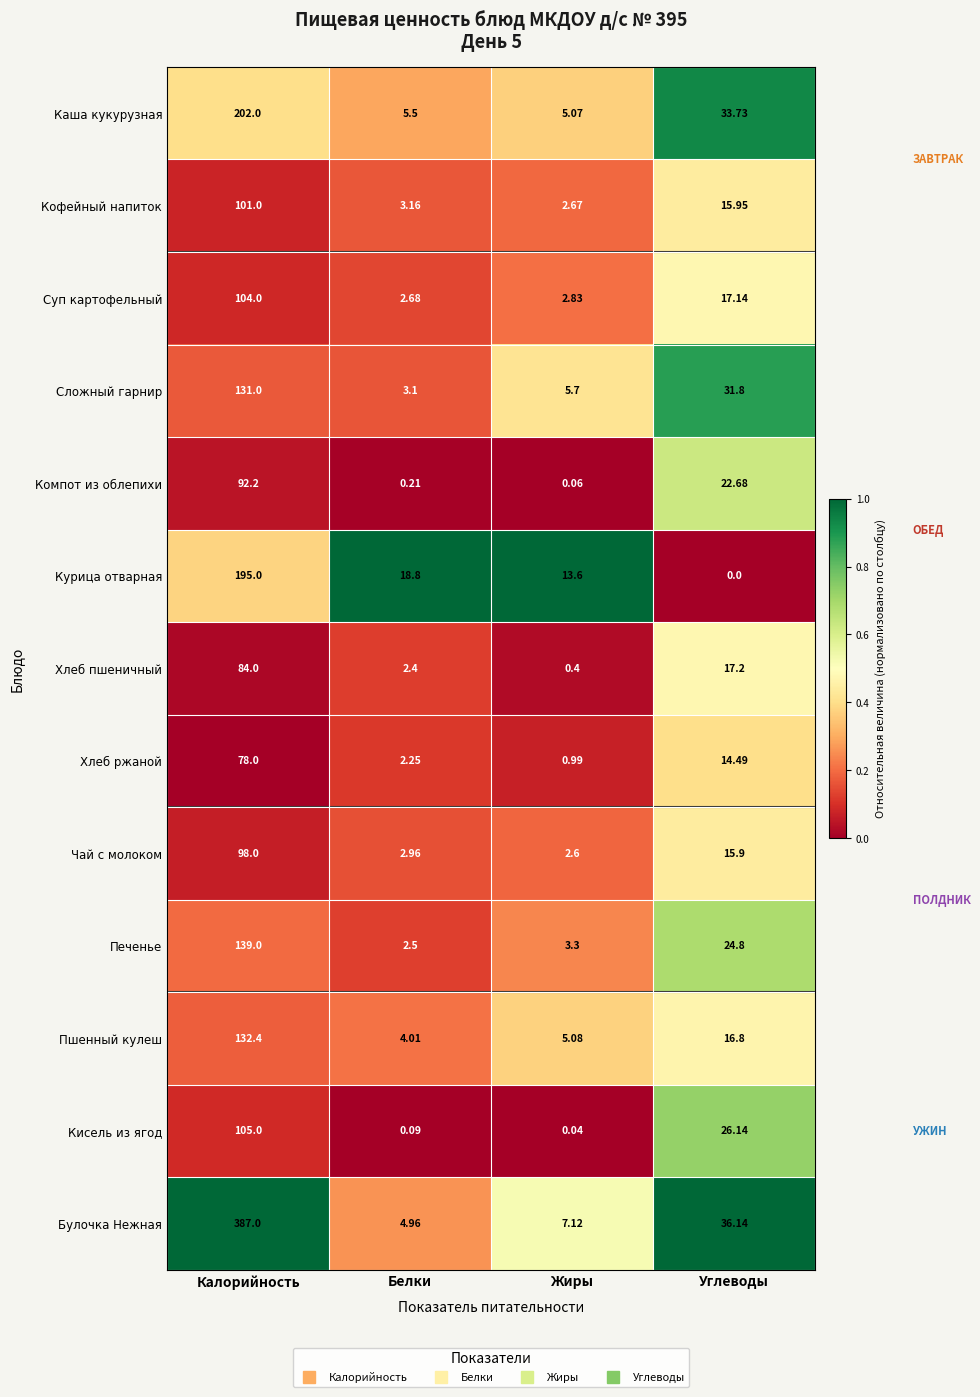

Which series changed the most between Белки and Жиры?

Курица отварная